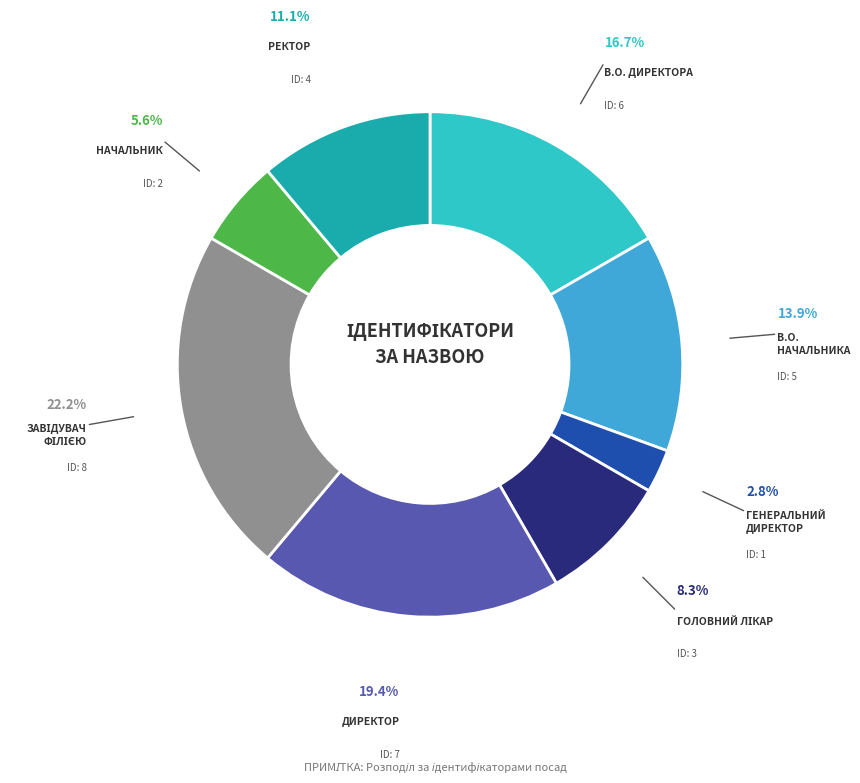

Does any single category account for the majority?

No